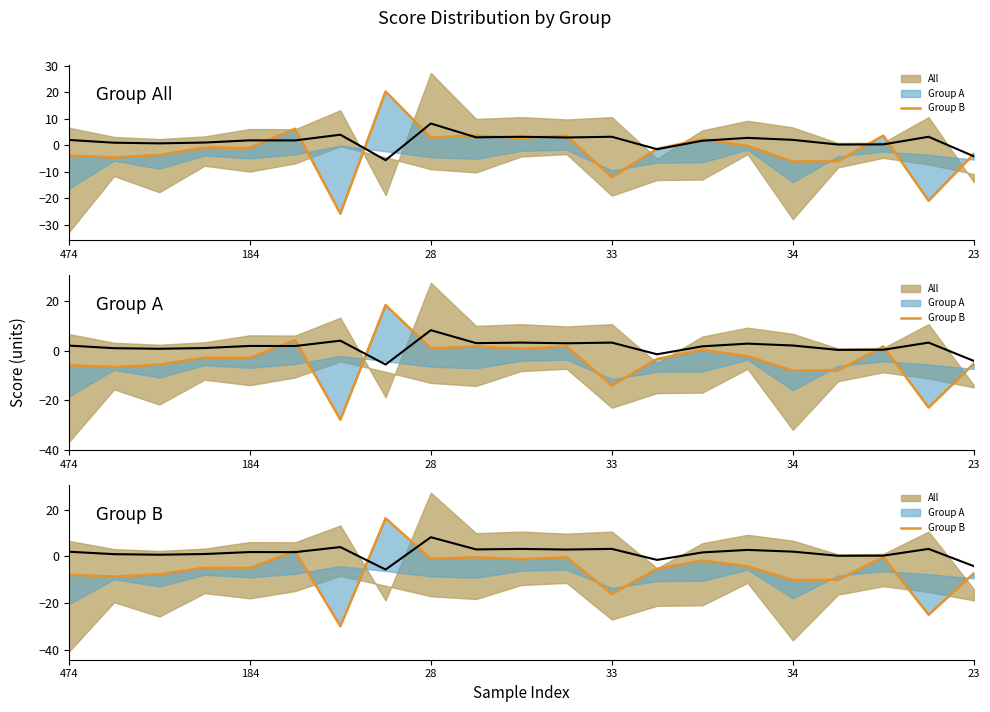

What is the label of the 8th point from the left?

7